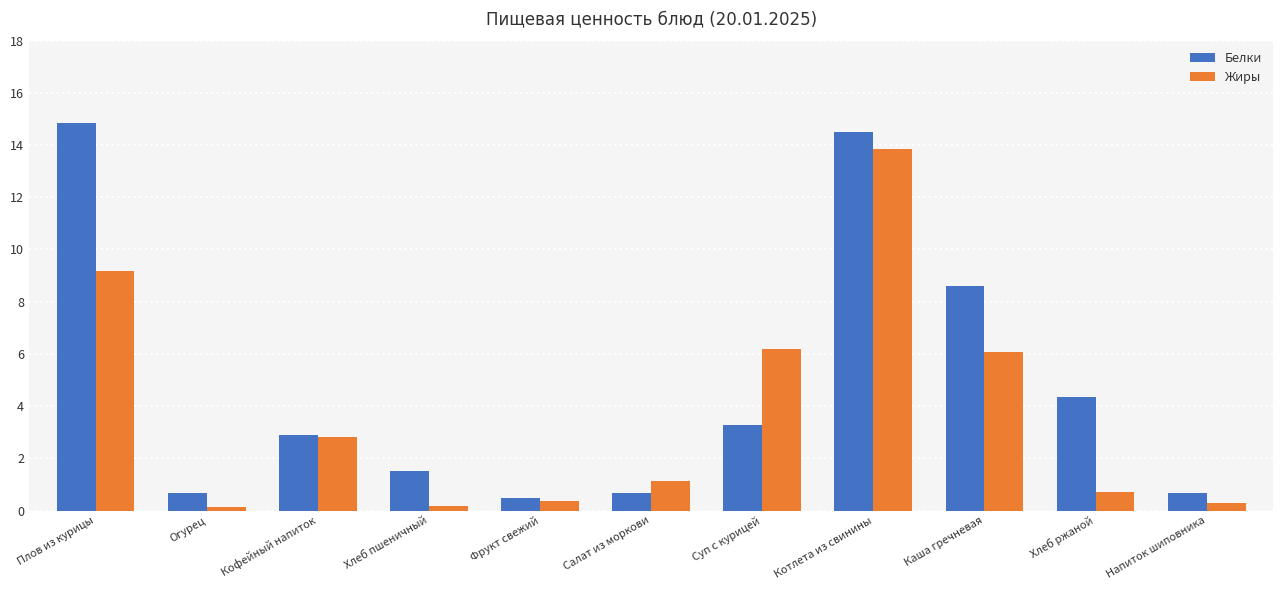

How many values in the Жиры series are below 1?

5